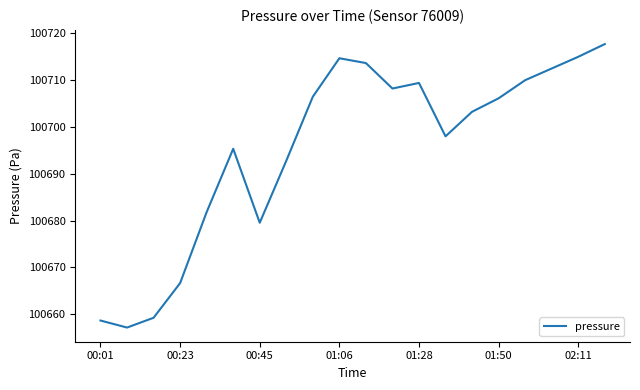

What is the greatest value displayed?

100717.7